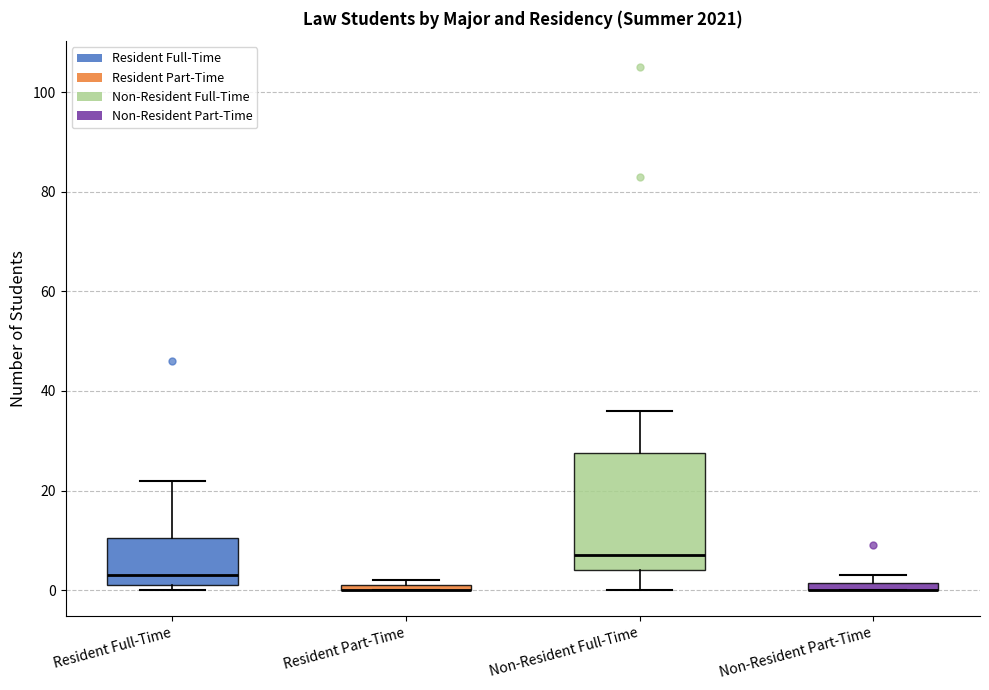

Where is the upper edge of the box for Non-Resident Part-Time on the y-axis? The values are not printed on the chart, so give them approximately, as read against the axis.

2